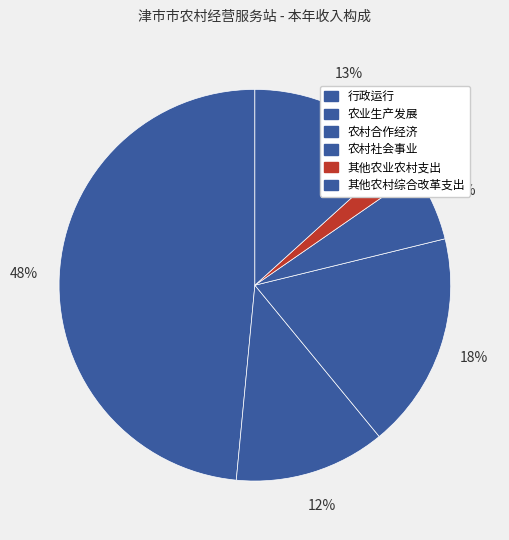

To the nearest percent, what is the combined percentage of 农村合作经济 and 农村社会事业?

24%